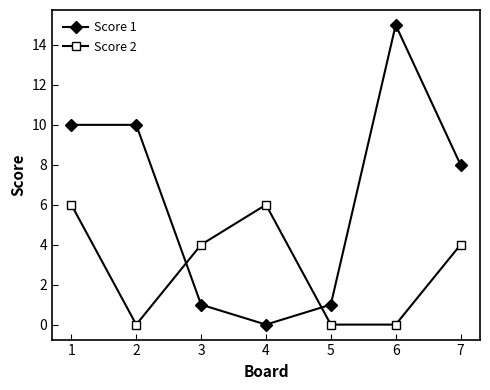

Rank the series at 7 from highest to lowest value.

Score 1, Score 2